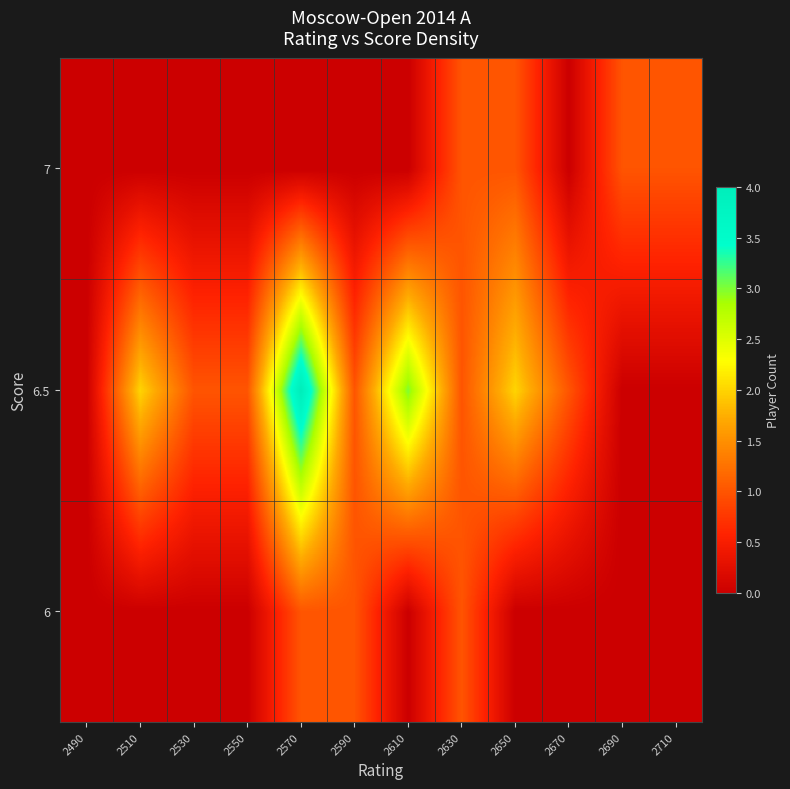

At how many categories does at least one series exceed 2?

2